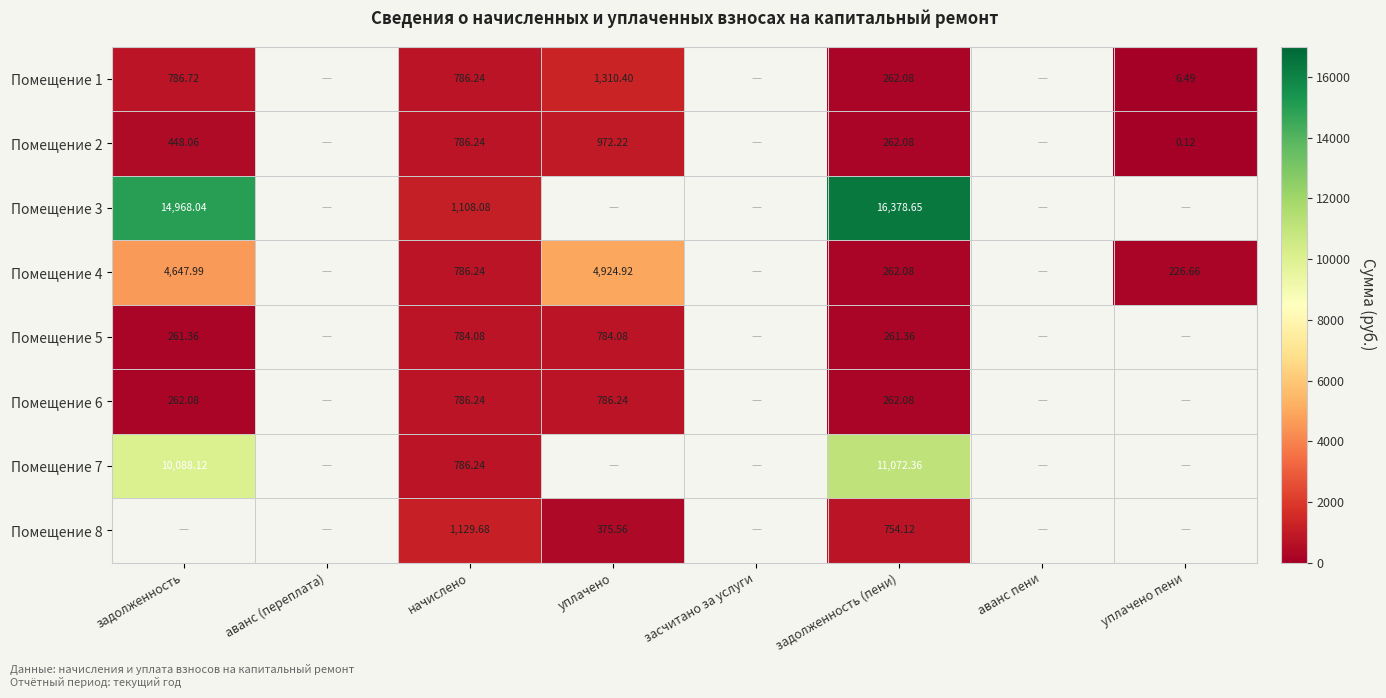

True or false: Помещение 4 has a value of 262.1 at задолженность (пени).

True